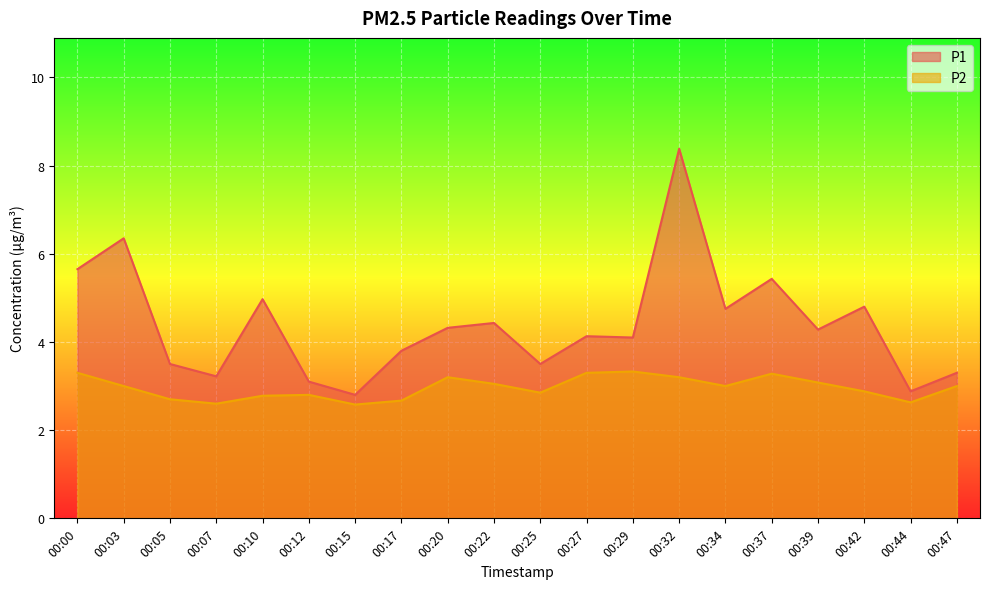

How many data points does each series have?

20